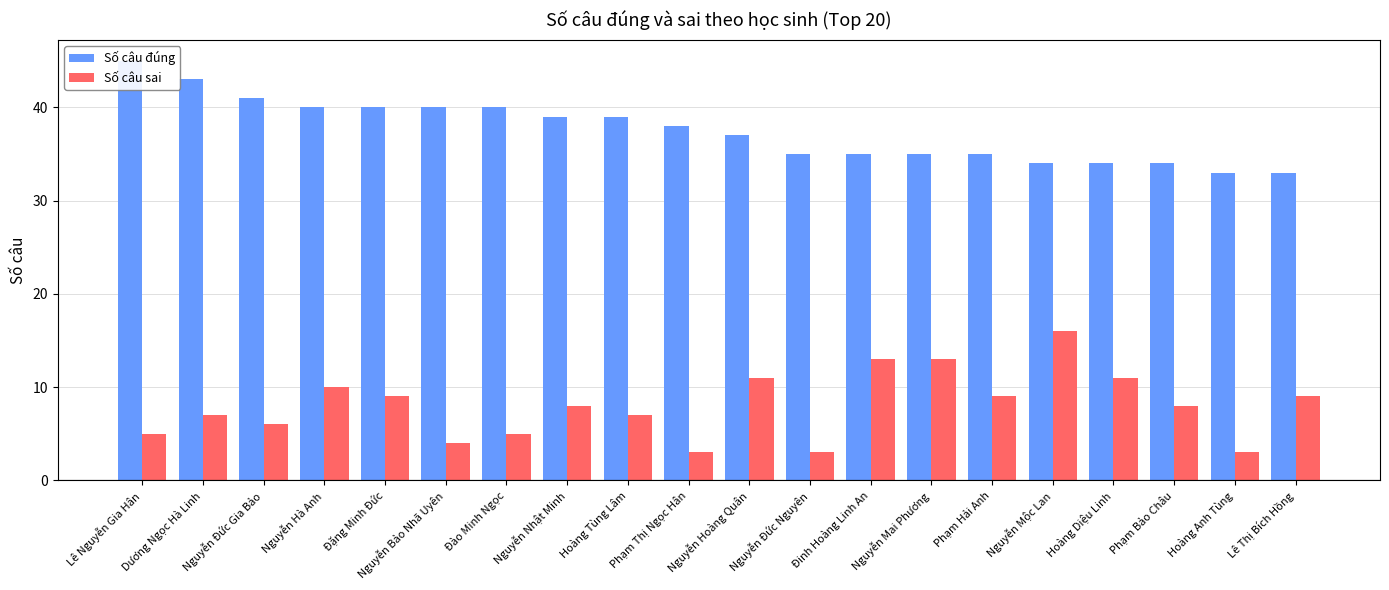

The value of Số câu sai at Đinh Hoàng Linh An is 9. True or false?

False